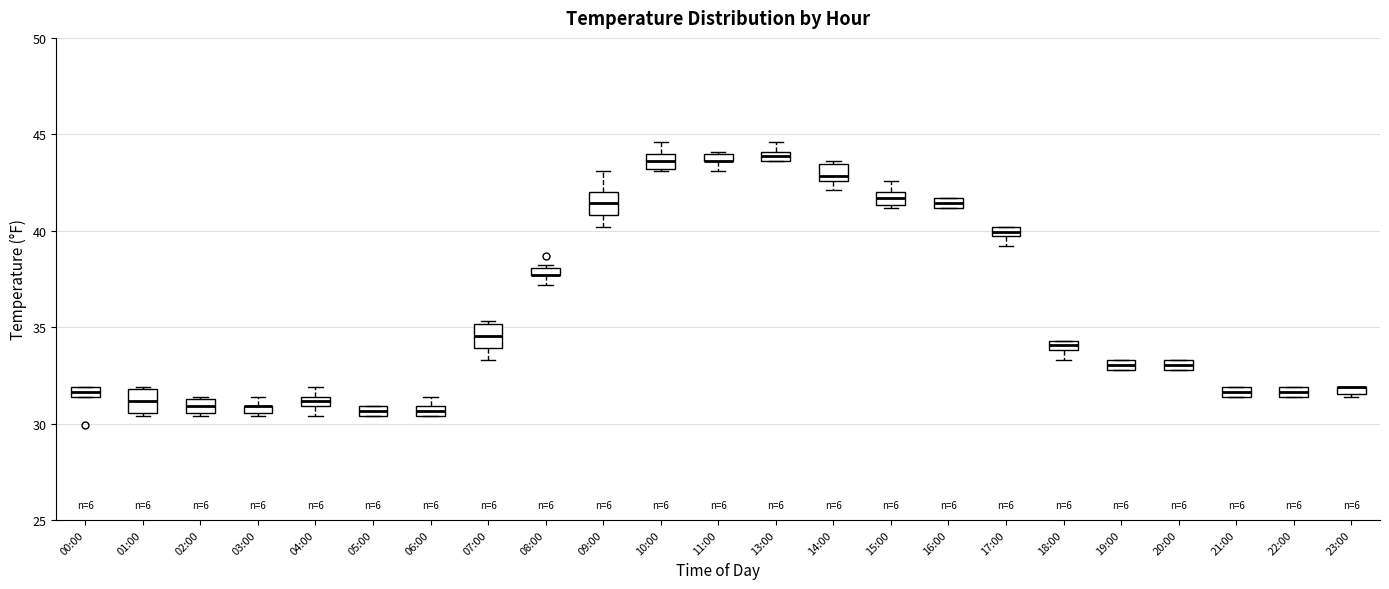

Where is the upper edge of the box for 22:00 on the y-axis? The values are not printed on the chart, so give them approximately, as read against the axis.

32.0